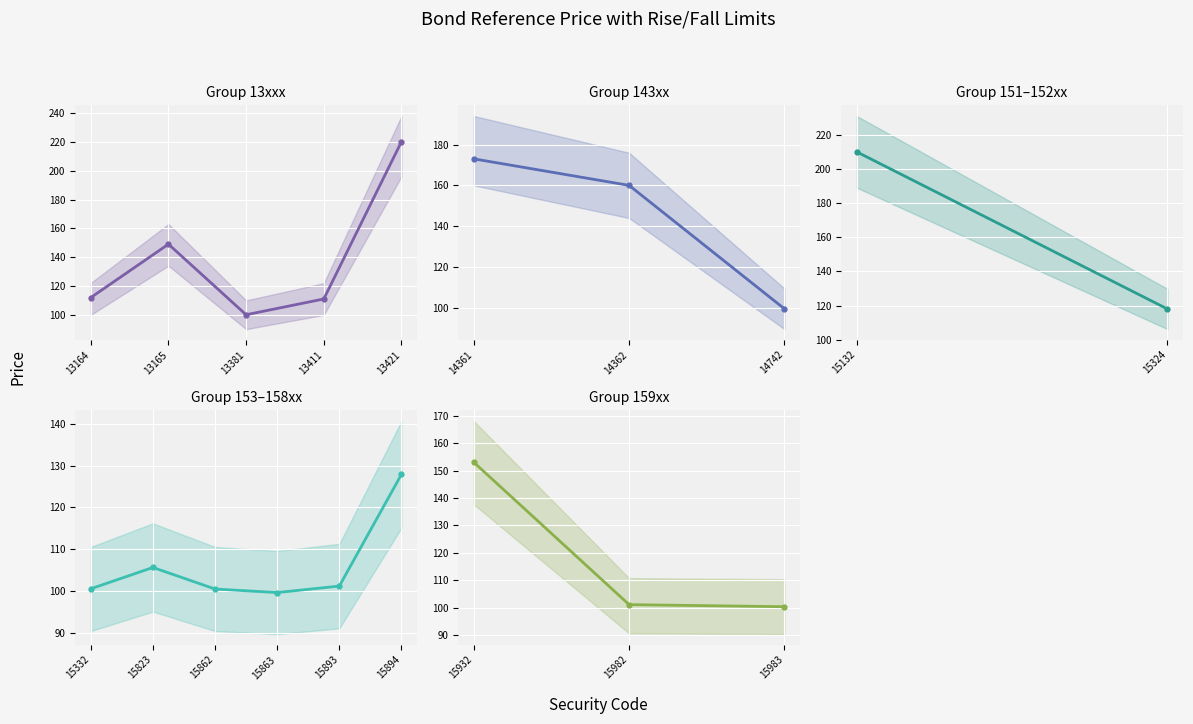

True or false: Next Day Ref Price has more than 0 interior local peaks.

True